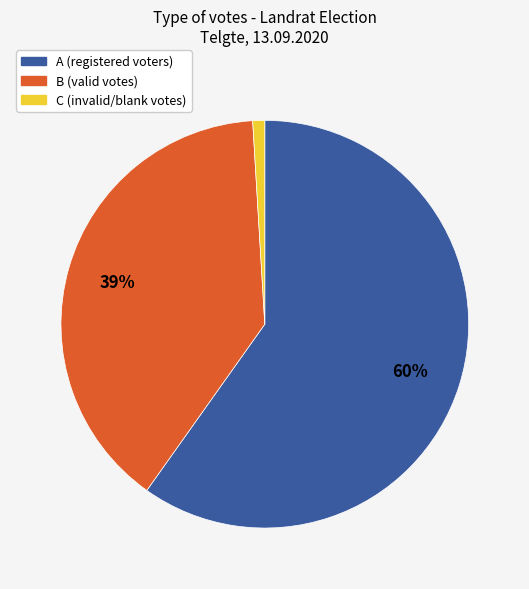

To the nearest percent, what is the difference between the largest and smallest slice percentages?

59%